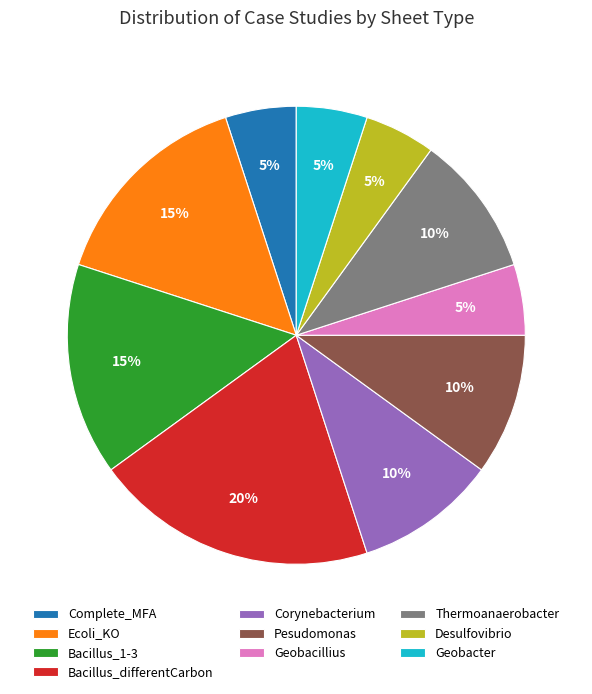

Between Desulfovibrio and Thermoanaerobacter, which is larger?

Thermoanaerobacter